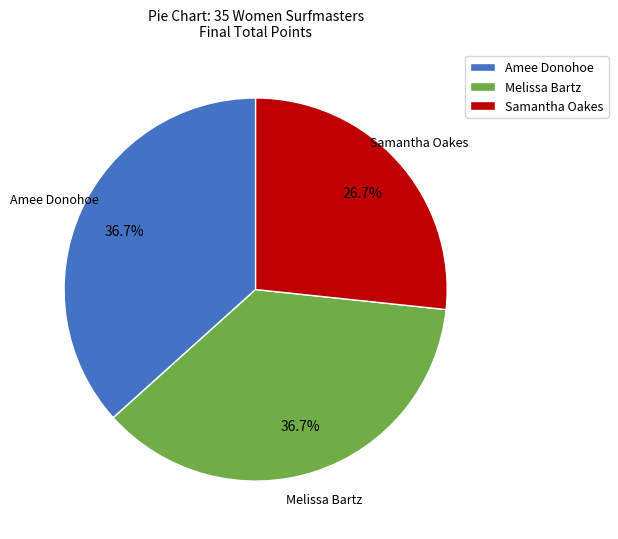

How many slices are in this pie chart?

3